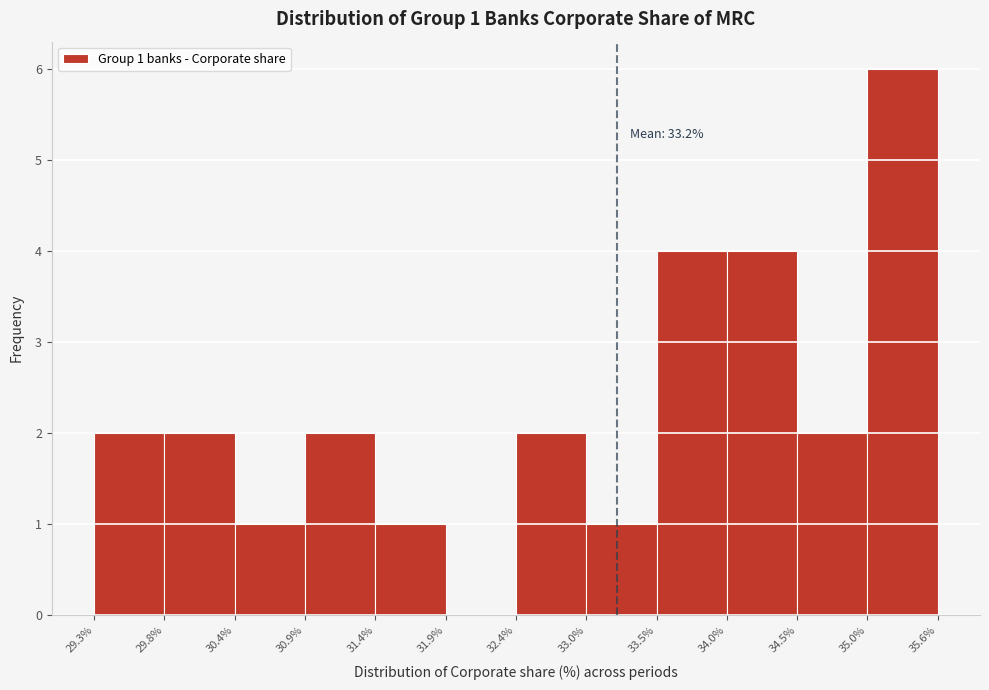

Which range on the x-axis has the tallest bar?

35.0% to 35.6%